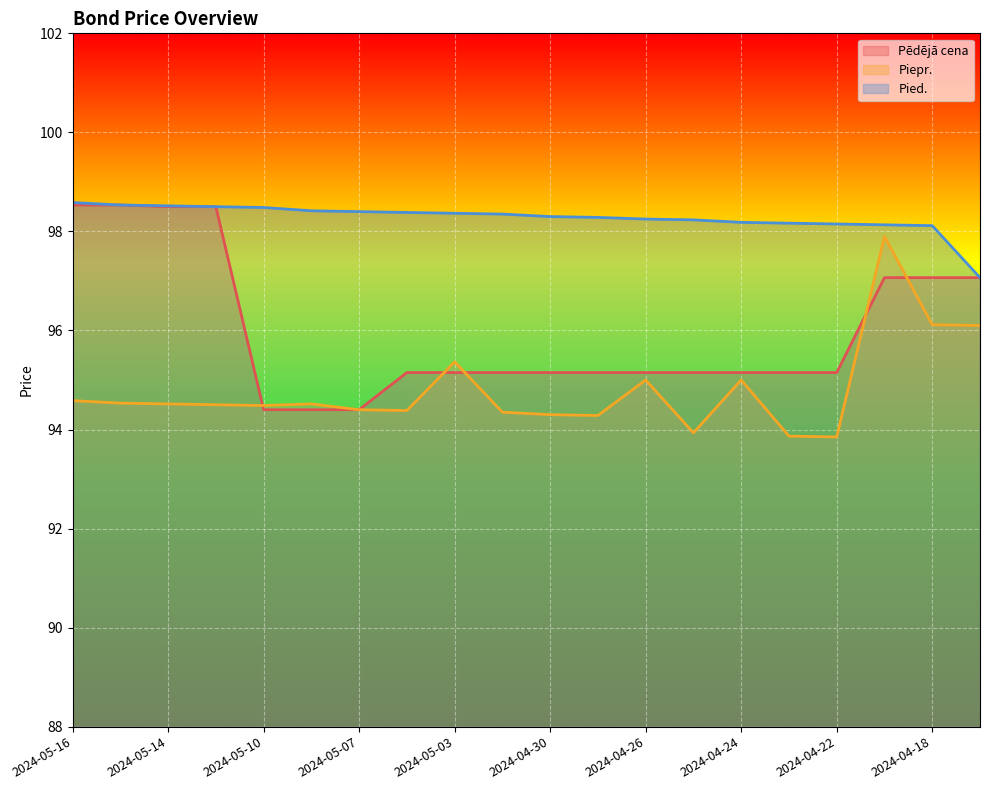

What is the difference between the Pied. values at 2024-05-15 and 2024-04-22?

0.4